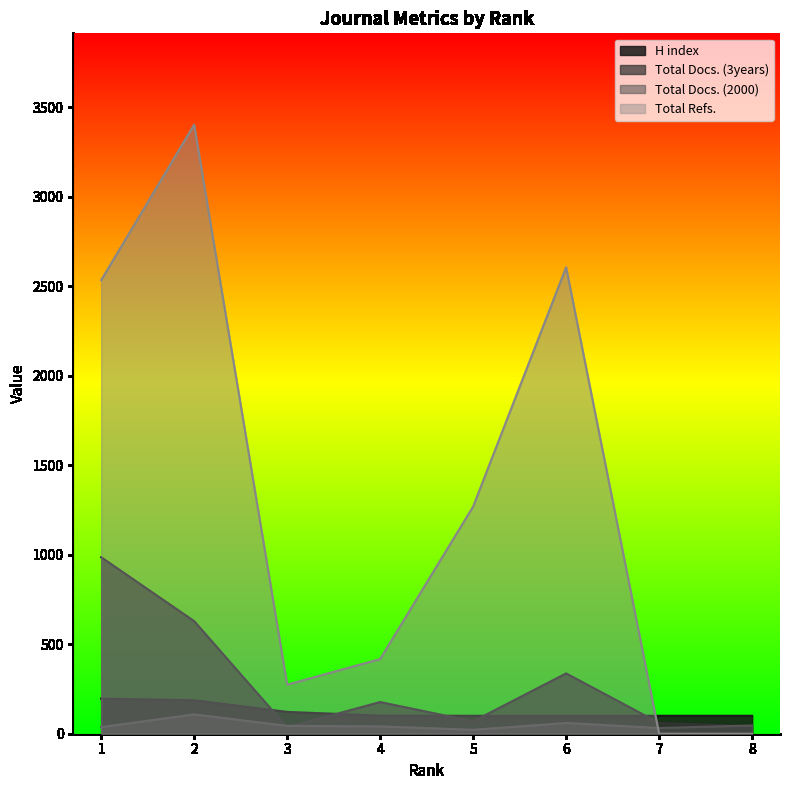

Which series has the largest total across all categories?

Total Refs.